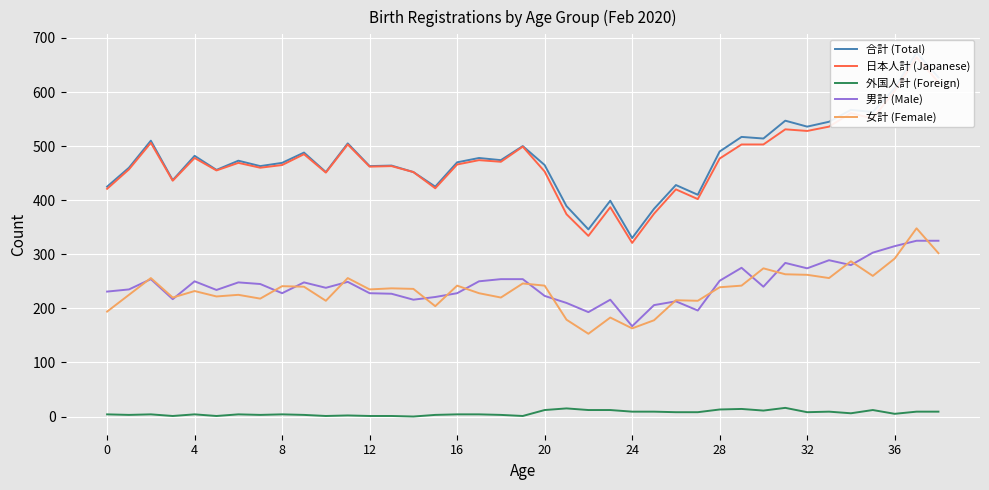

What is the maximum value for 男計 (Male)?

325